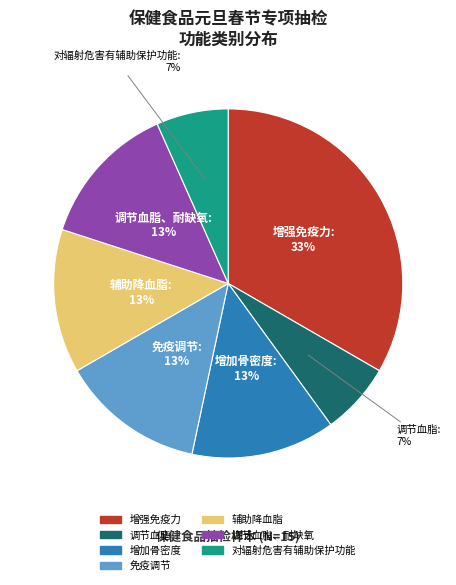

Does any single category account for the majority?

No